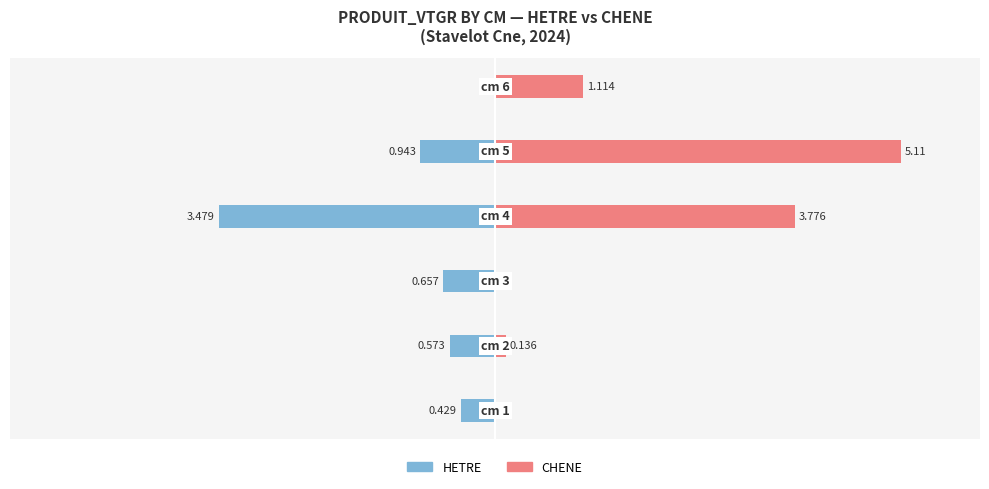

How many bars are there in total?

12